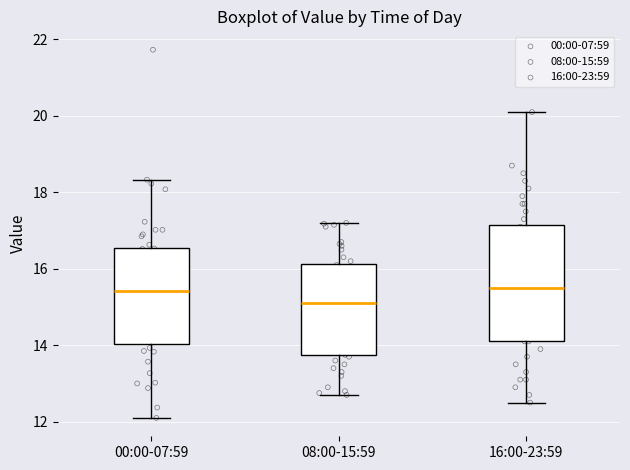

Reading left to right, transcribe this box plot: for each box, give where its median line is, the range the box spans, and where its two whiskers end, as read against the y-axis. The values are not printed on the chart, so give them approximately, as read against the axis.

00:00-07:59: median 15.4, box 14.0 to 16.6, whiskers 12.2 to 18.4
08:00-15:59: median 15.2, box 13.8 to 16.2, whiskers 12.8 to 17.2
16:00-23:59: median 15.6, box 14.2 to 17.2, whiskers 12.6 to 20.2